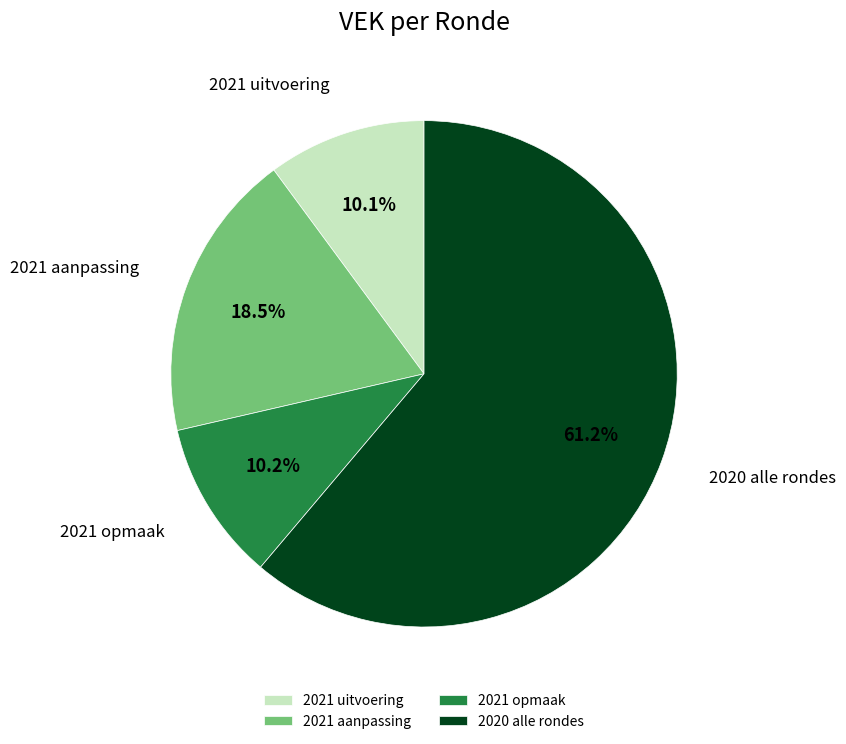

Approximately how many times larger is the value at 2021 opmaak compared to 2021 aanpassing?

0.6